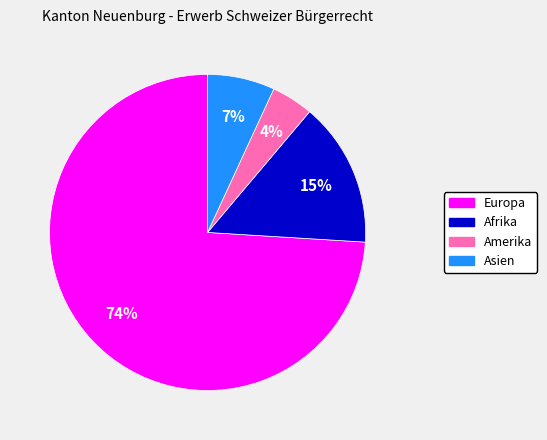

Count the number of slices in the pie.

4